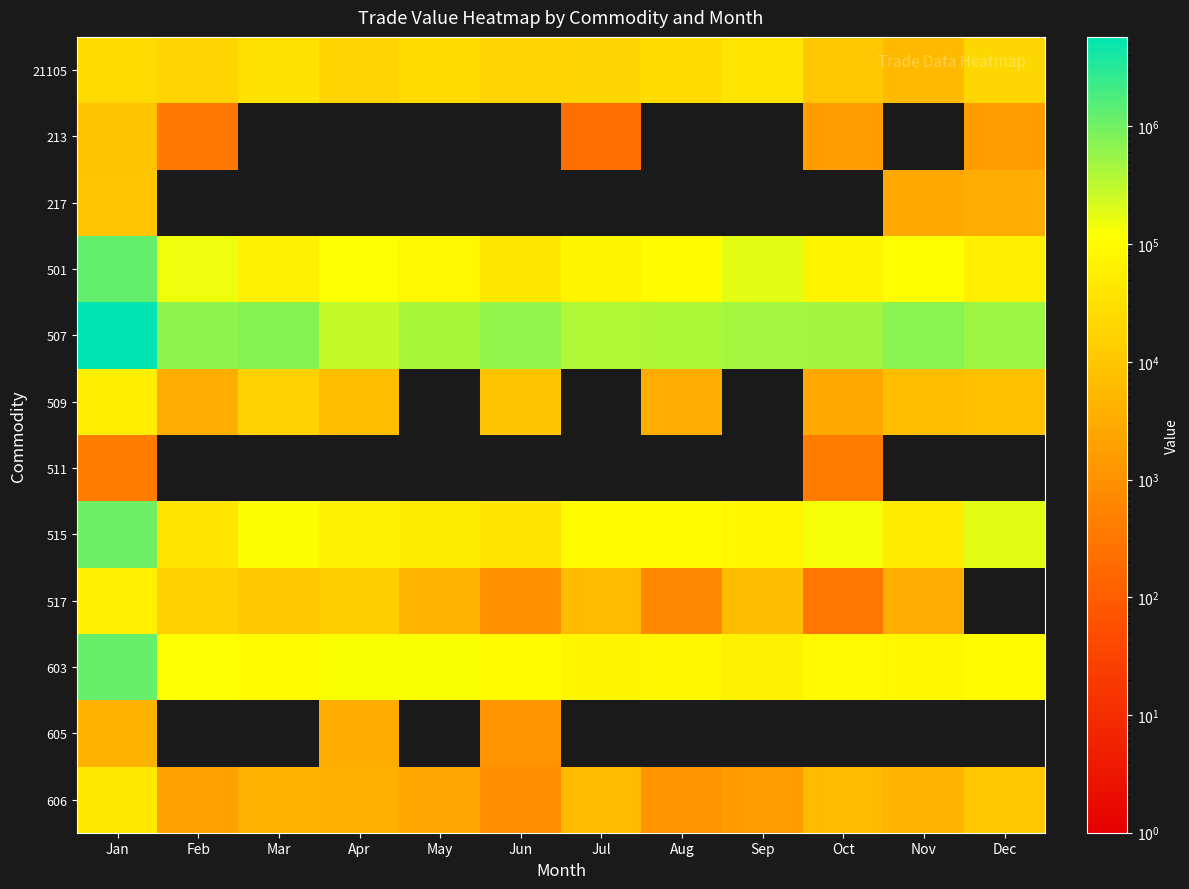

What is the total value across all series at Apr?

652524